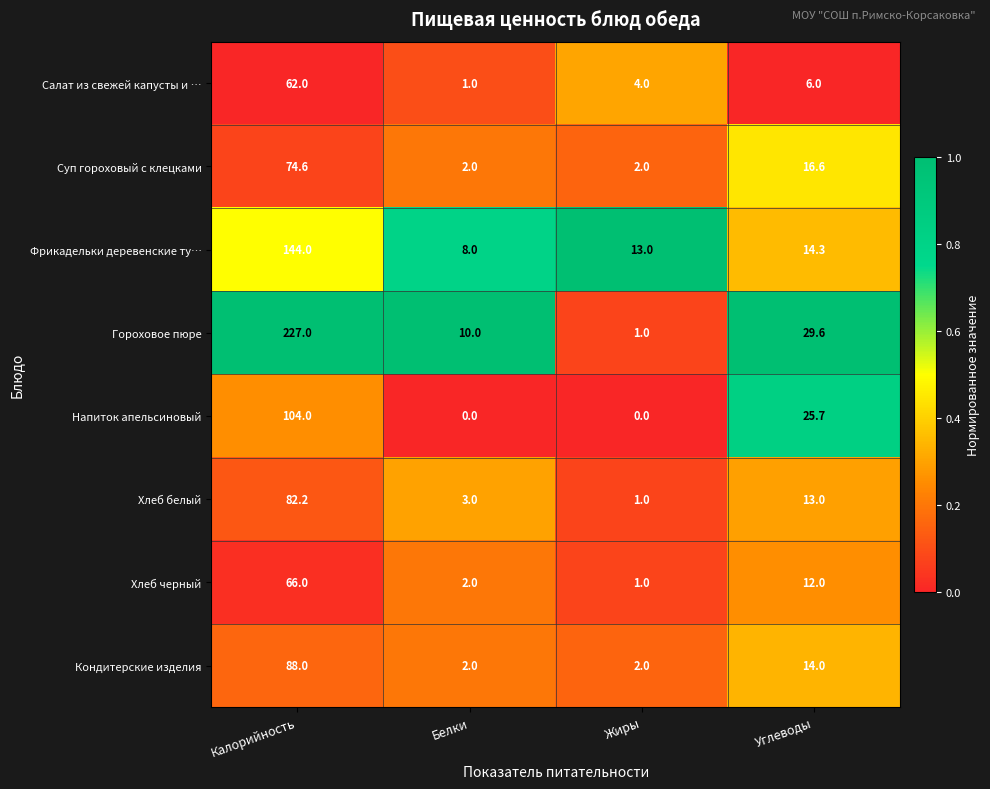

Rank the categories by Фрикадельки деревенские ту… value from lowest to highest.

Белки, Жиры, Углеводы, Калорийность